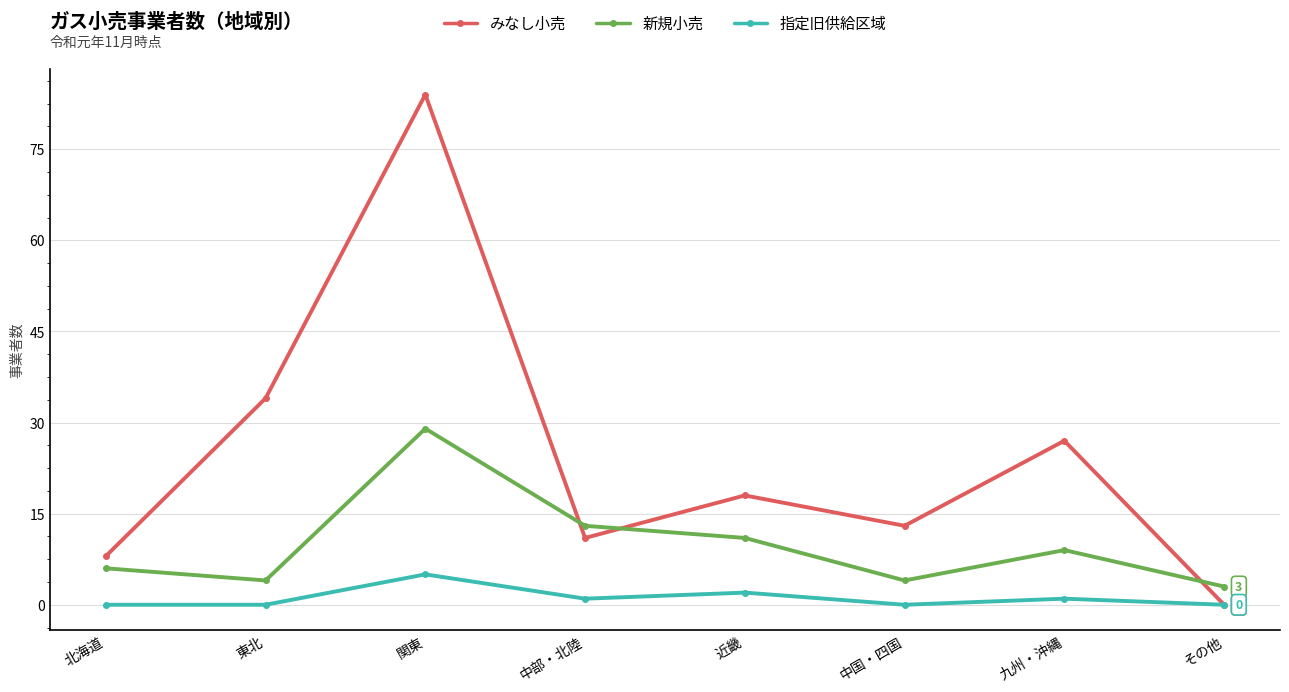

How many lines are shown in the chart?

3